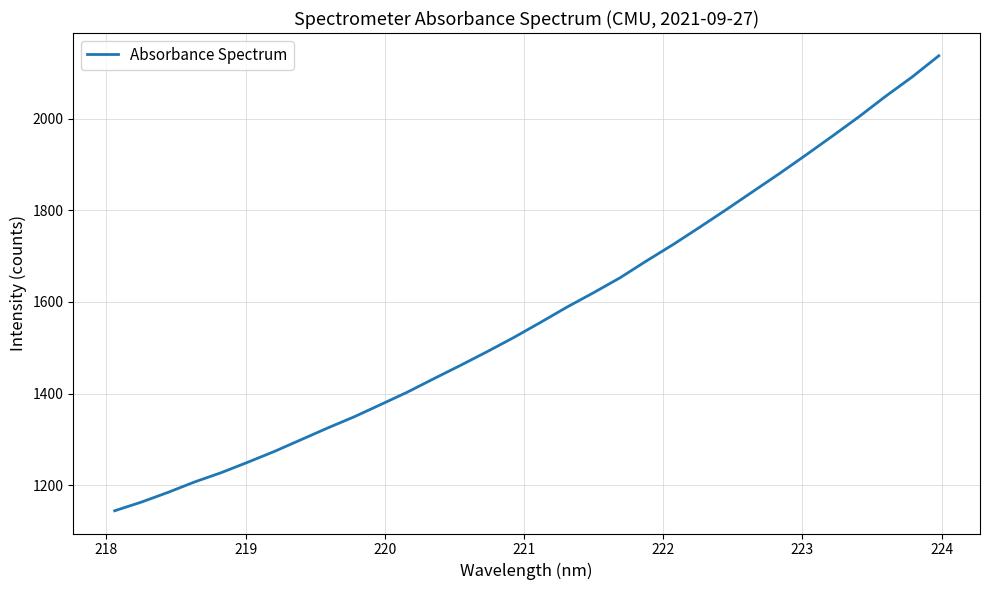

What is the smallest value displayed?

1144.1